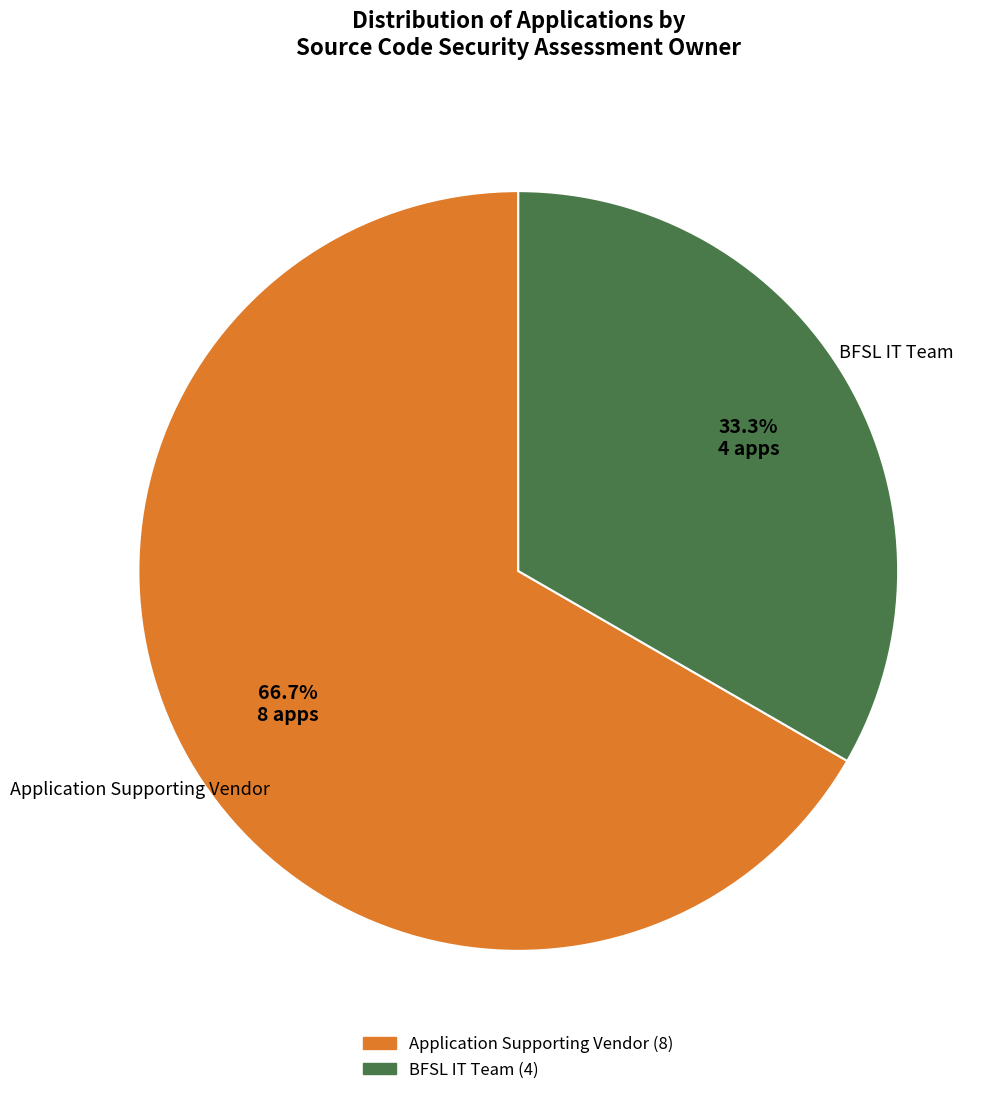

What is the largest slice in the pie chart?

Application Supporting Vendor